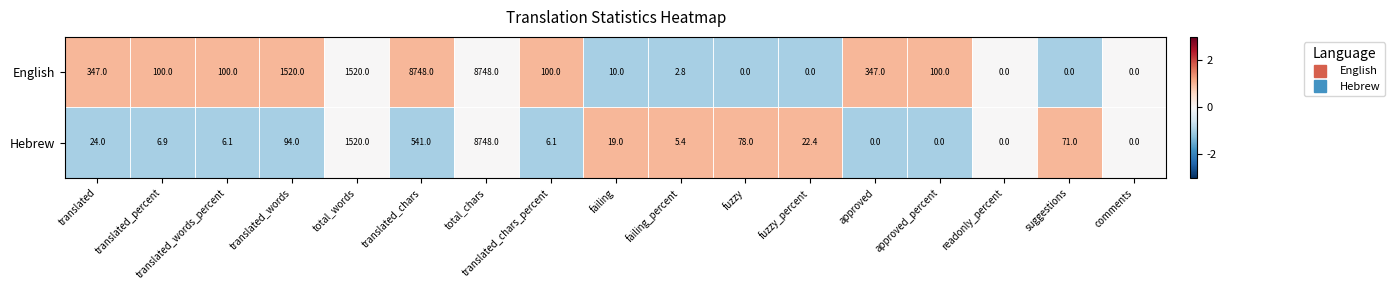

At which category is the sum across all series the highest?

total_chars